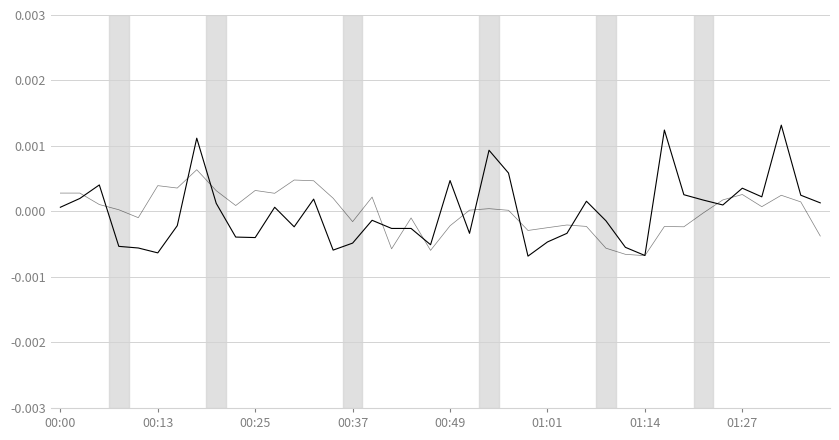

The SDS_P1 series shows -0.0 at 28. True or false?

True